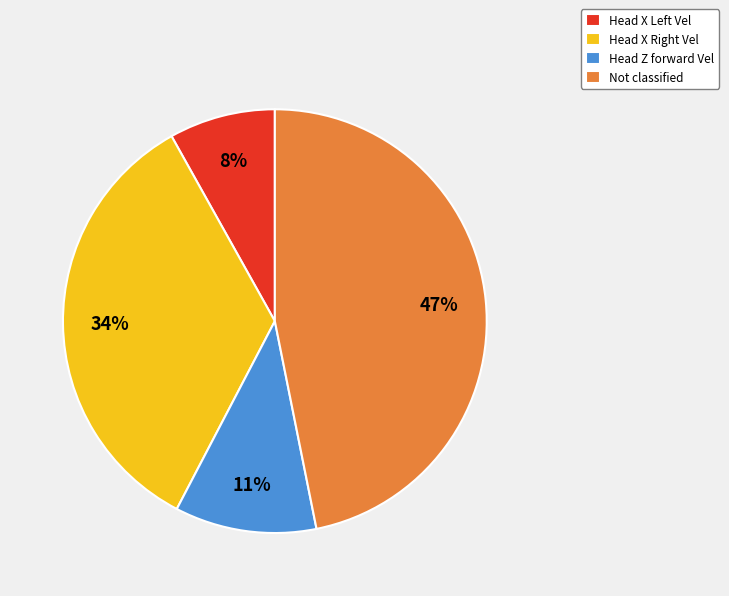

How many segments does this pie chart have?

4